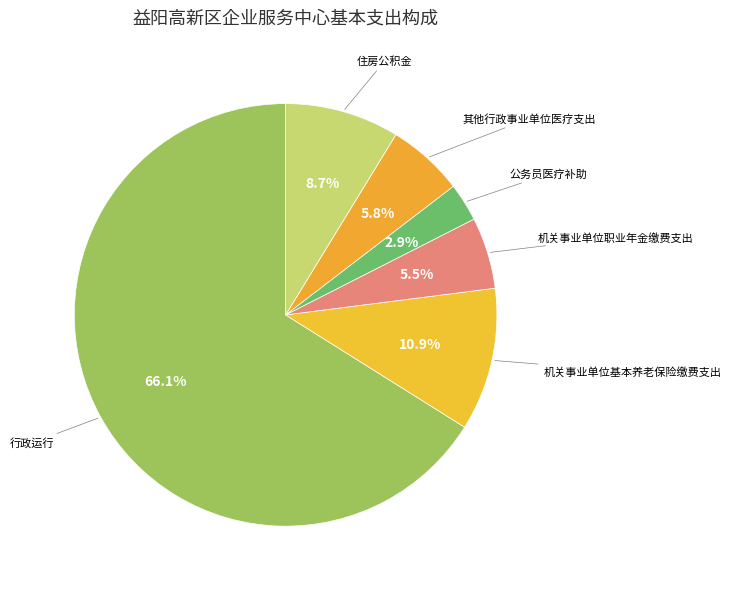

True or false: 行政运行 accounts for 52% of the total.

False